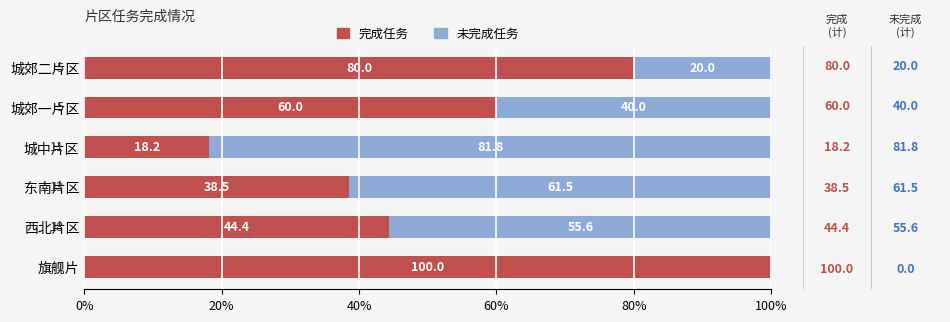

How many data points does each series have?

6